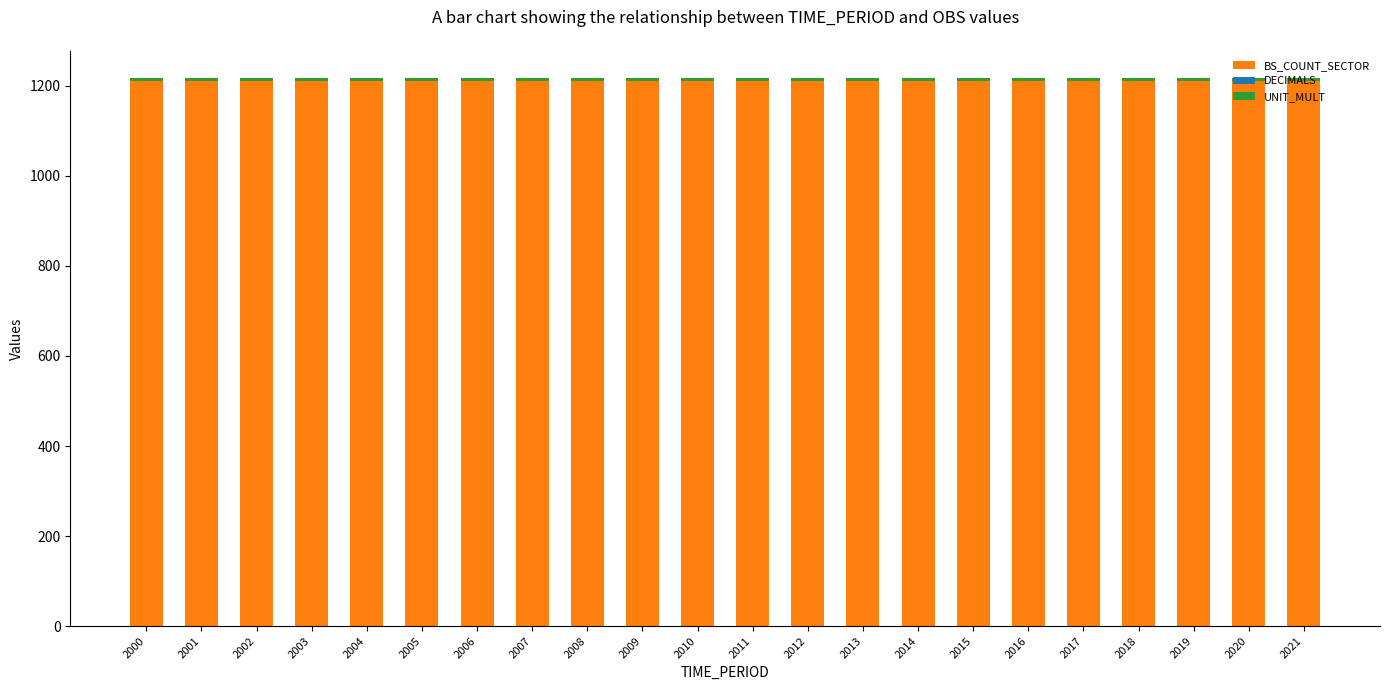

What is the minimum value for BS_COUNT_SECTOR?

1211